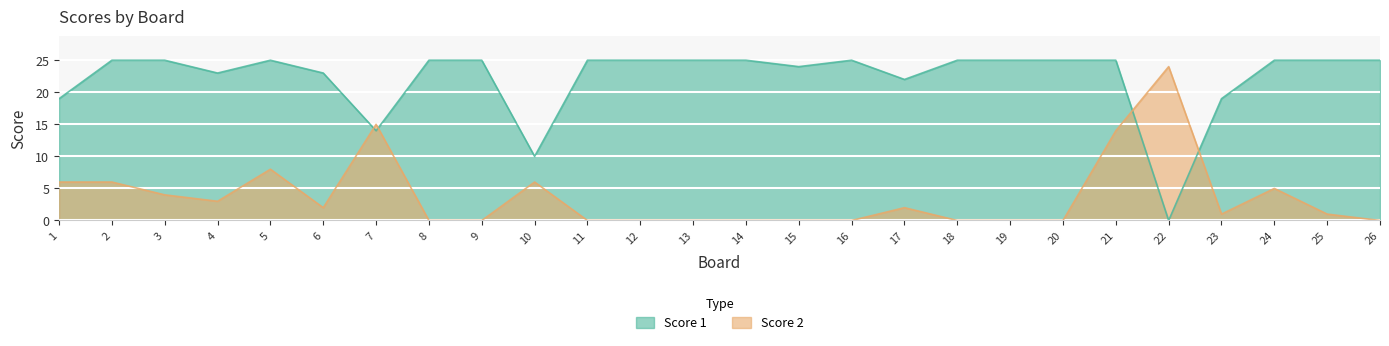

Which has a higher value, 16 or 22?

16